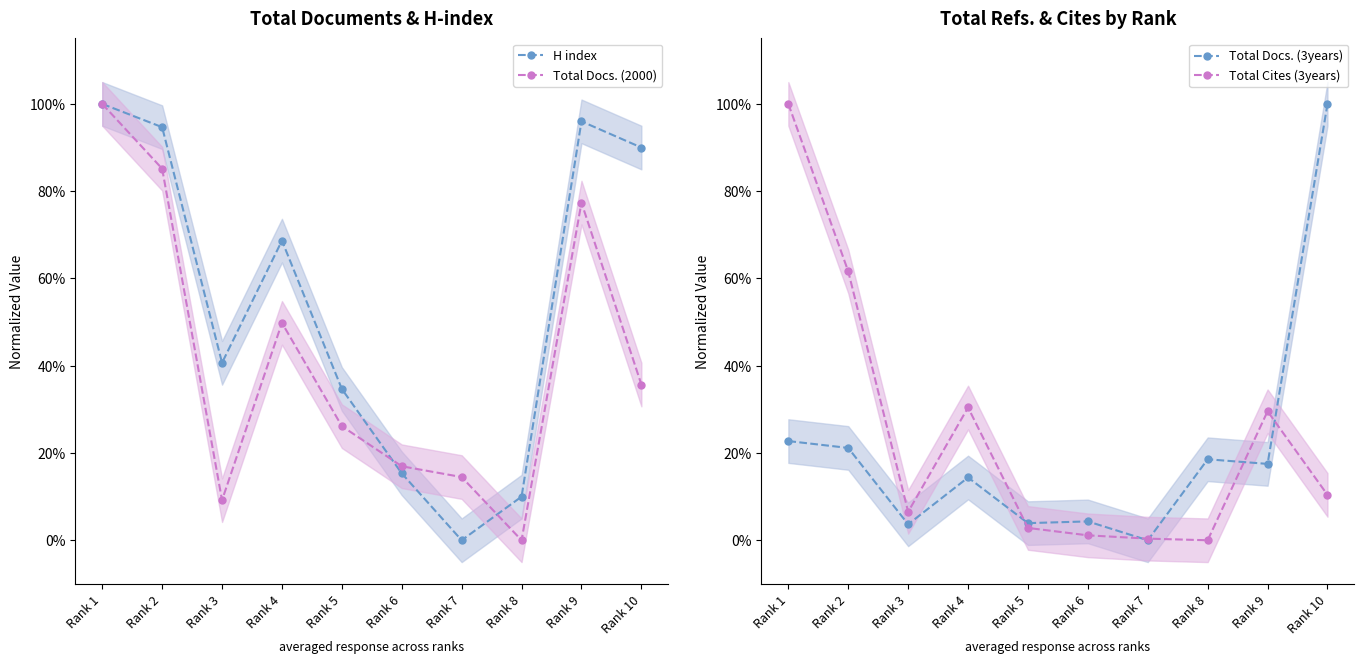

What is the value of the H index point at the 1st from the left?

1.0